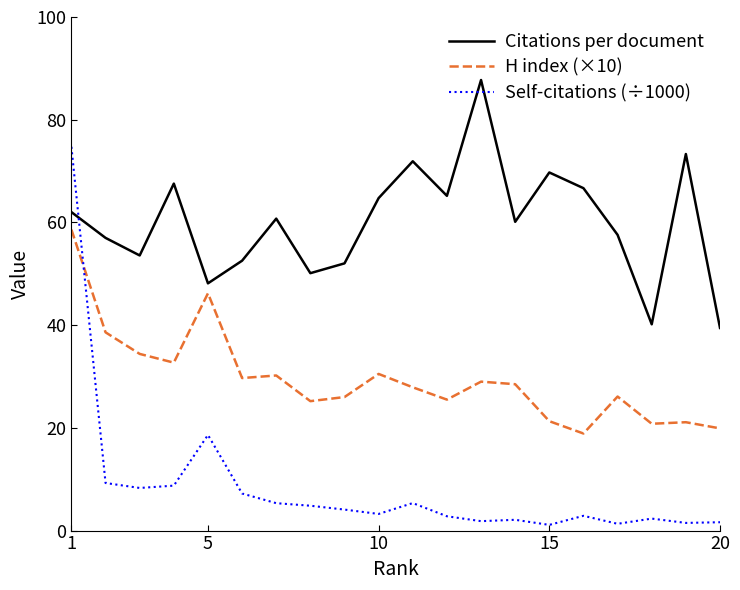

Which series has the widest spread of values?

Self-citations (÷1000)